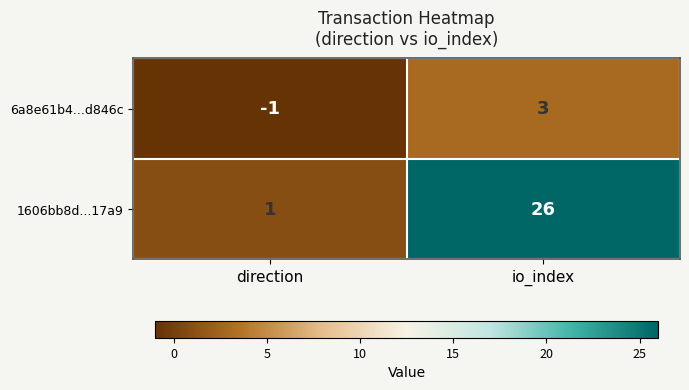

What is the sum of all 1606bb8d...17a9 values?

27